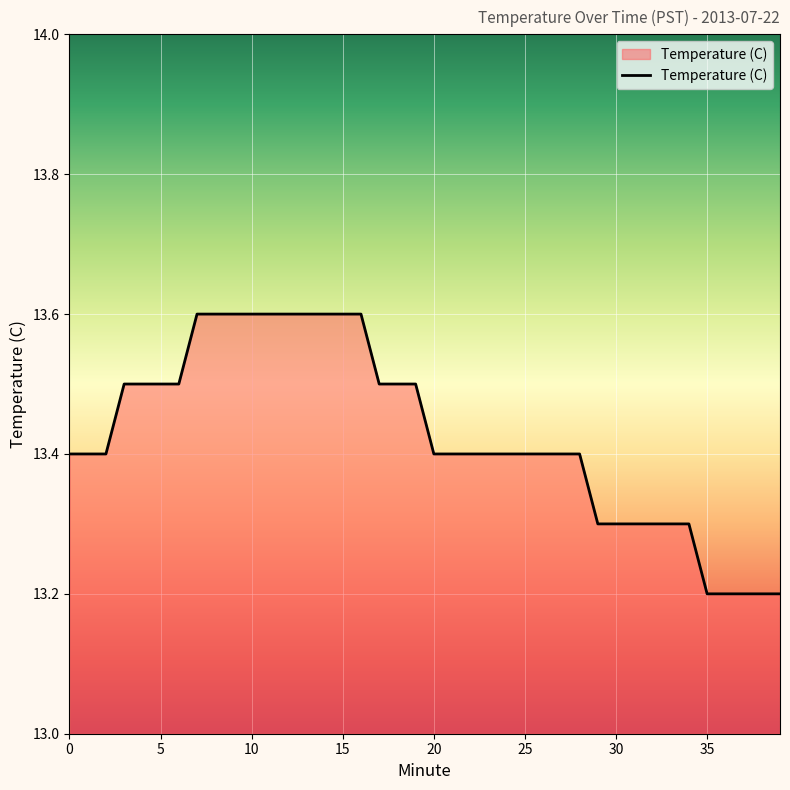

What is the difference between the maximum and minimum values?

0.4